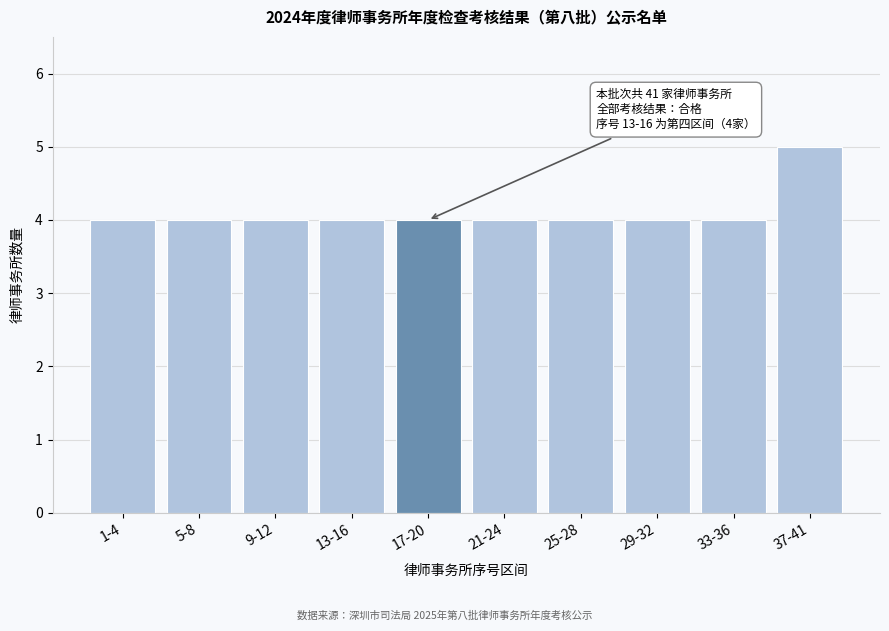

Reading left to right, list all the values displayed in this chart.

4	4	4	4	4	4	4	4	4	5